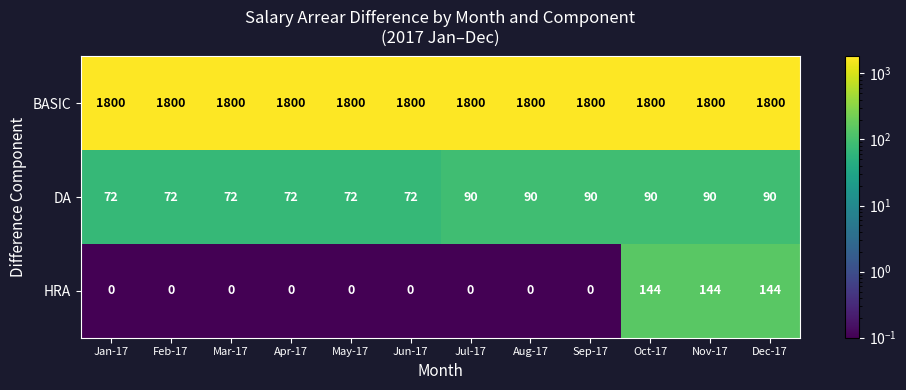

What is the minimum value for DA?

72